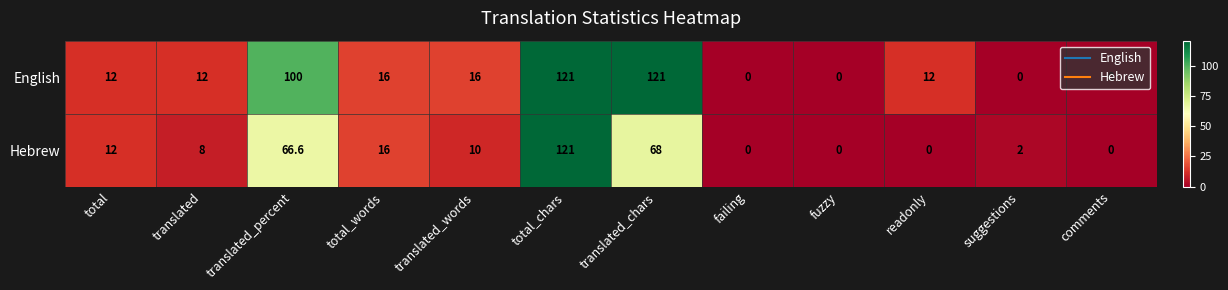

At which category is the sum across all series the highest?

total_chars